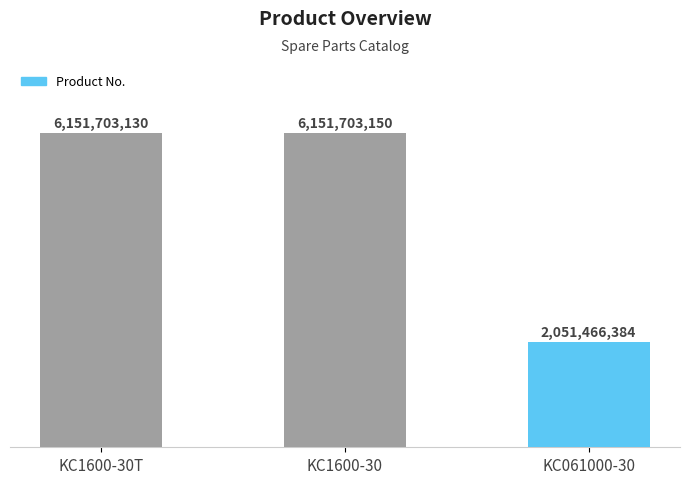

Is it true that the value at KC061000-30 is 432107420?

False